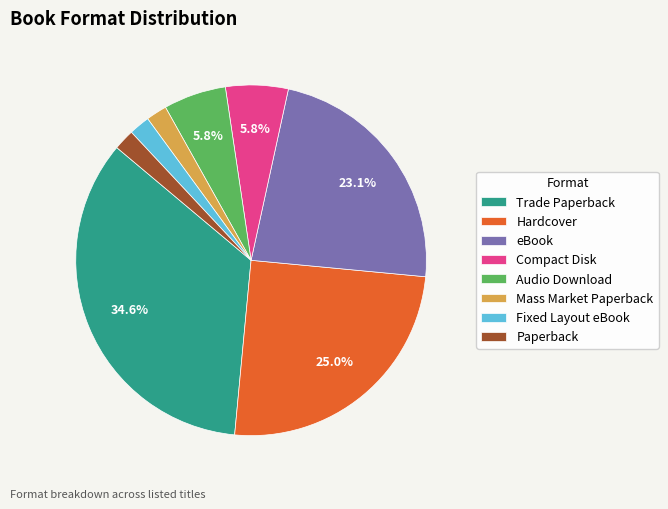

Which has a higher value, Audio Download or eBook?

eBook